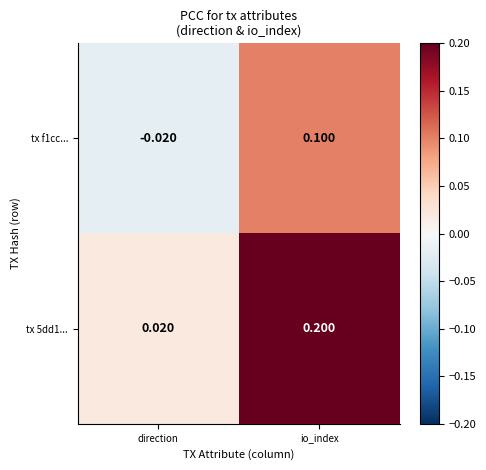

What is the spread (max minus min) of values at io_index?

0.1